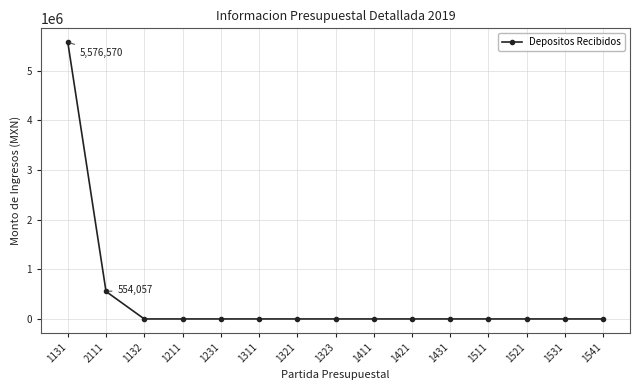

The chart shows a value of -3756635.6 at 1431. True or false?

False